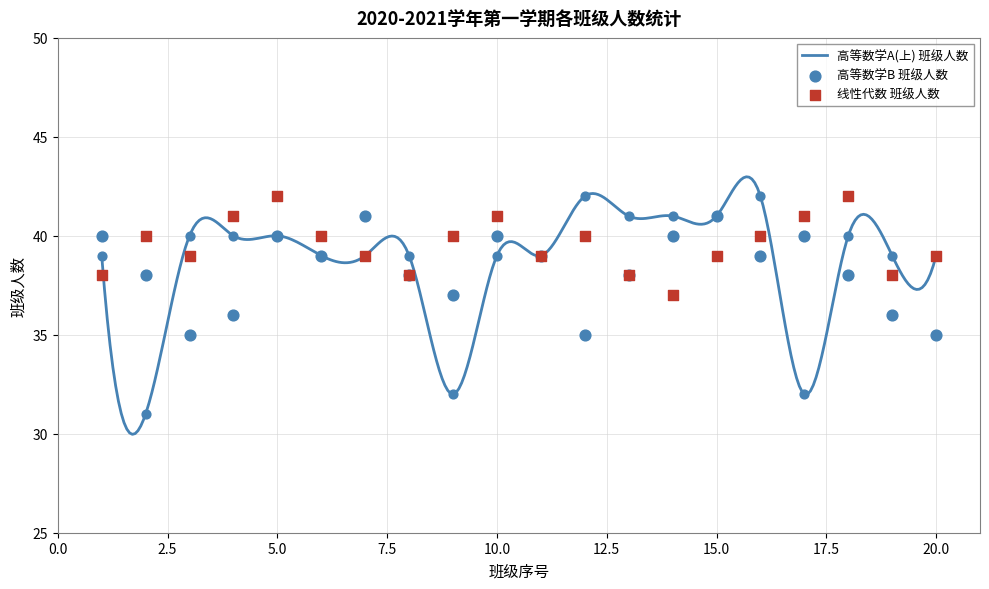

Which series contains the highest Y value?

高等数学A(上) 班级人数